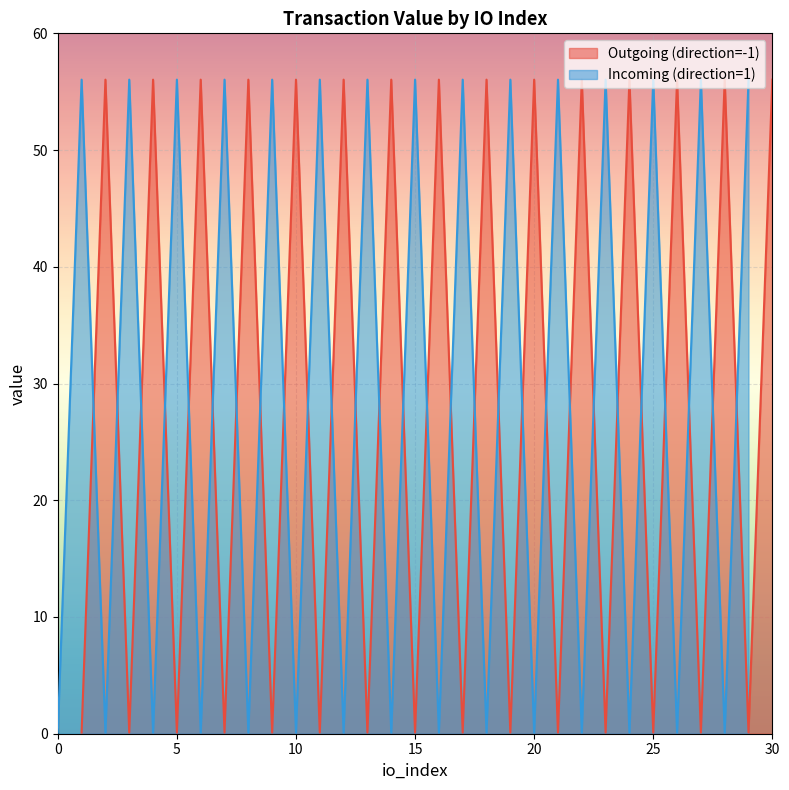

Rank the categories by value from lowest to highest.

1, 3, 5, 7, 9, 11, 13, 15, 17, 19, 21, 23, 25, 27, 29, 2, 4, 6, 8, 10, 12, 14, 16, 18, 20, 22, 24, 26, 28, 30